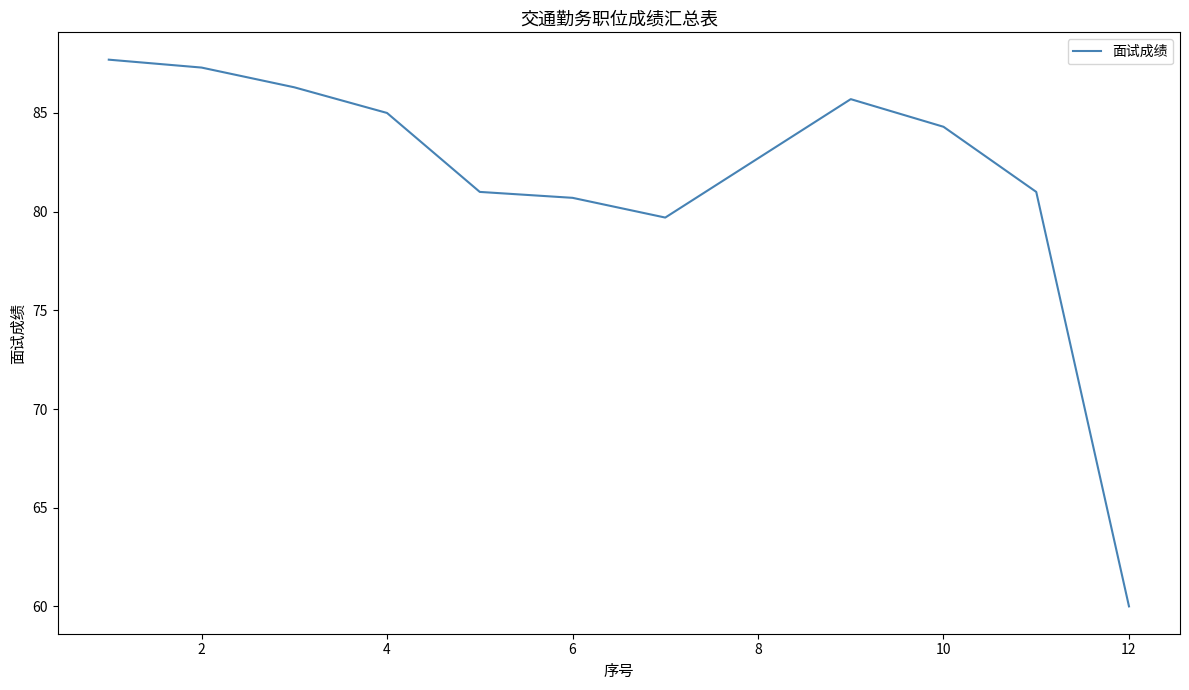

What is the minimum value shown in the chart?

60.0